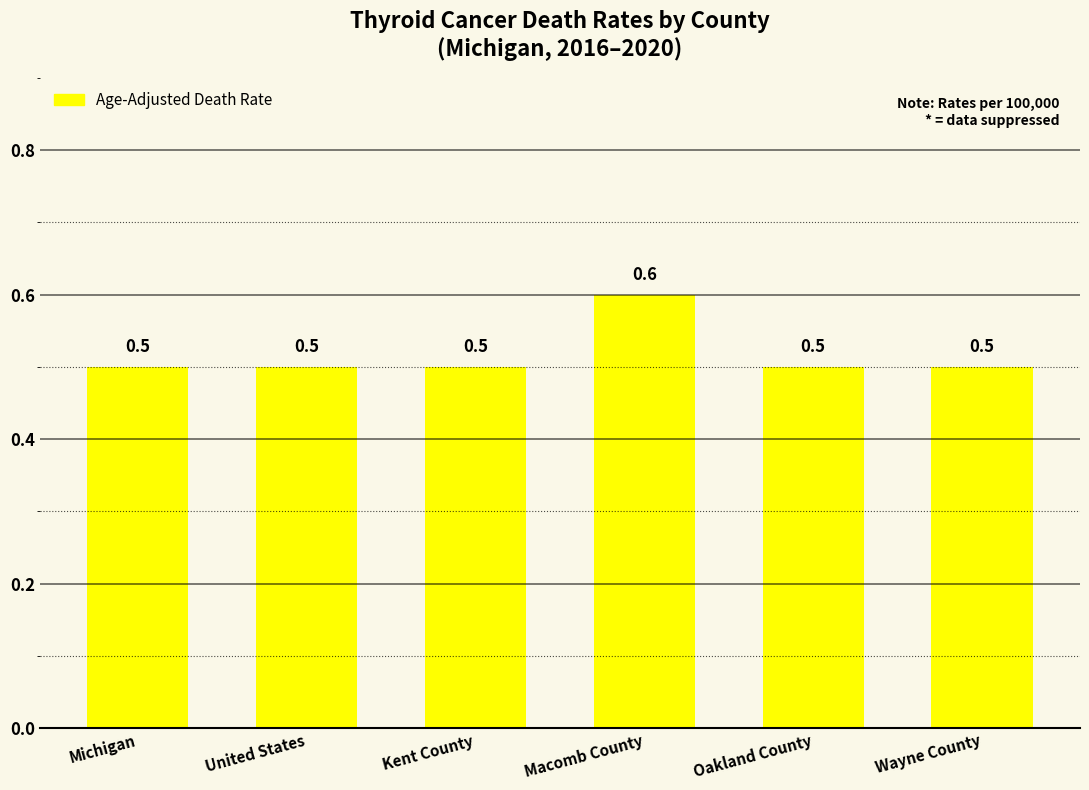

Is it true that the value at Wayne County is 0.5?

True